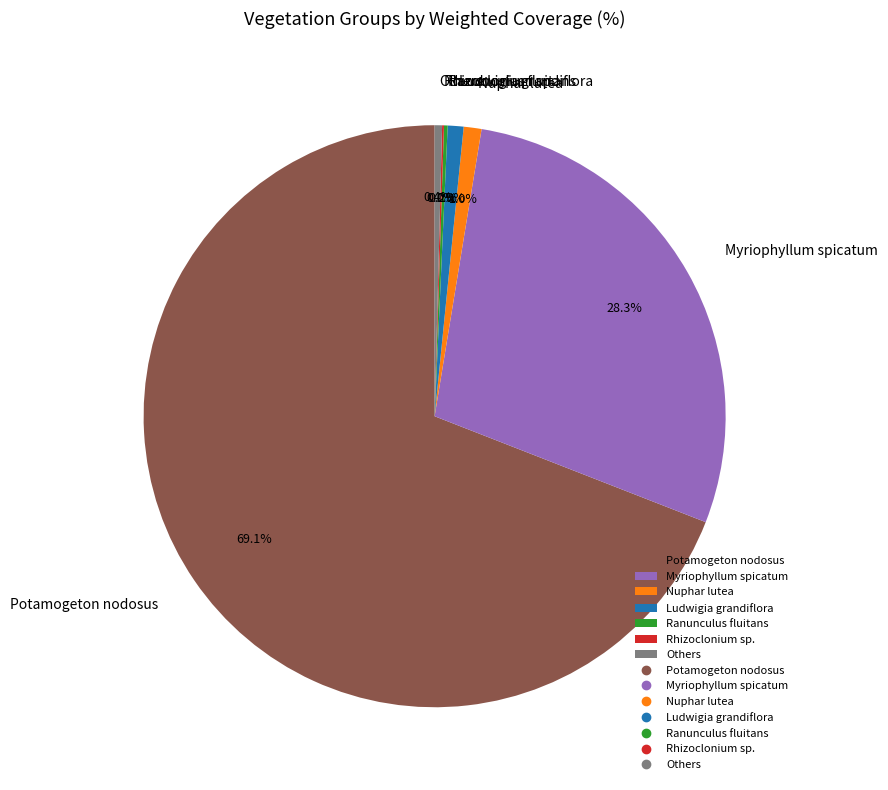

What is the largest slice in the pie chart?

Potamogeton nodosus